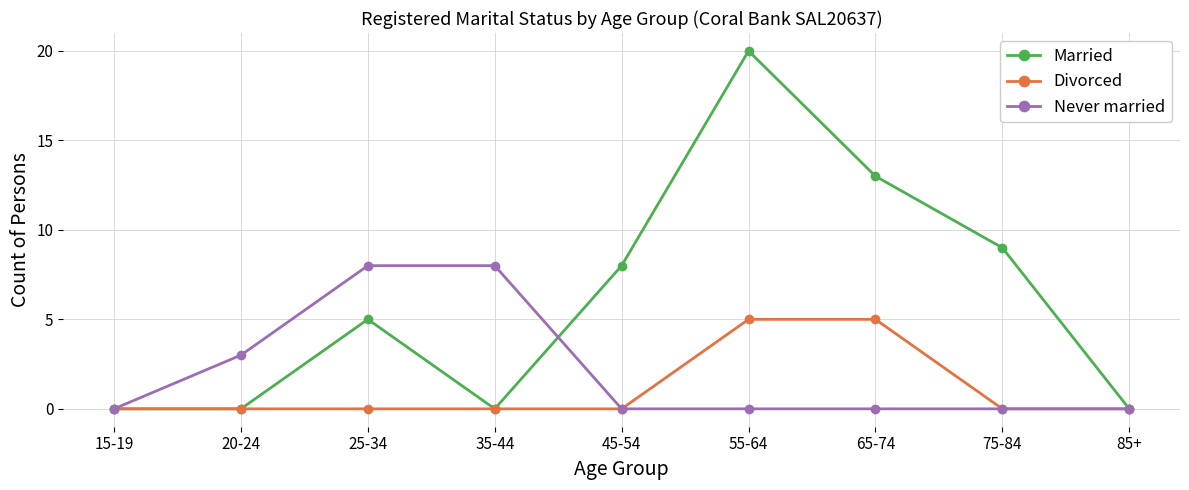

How many interior local peaks does the Married series have?

2